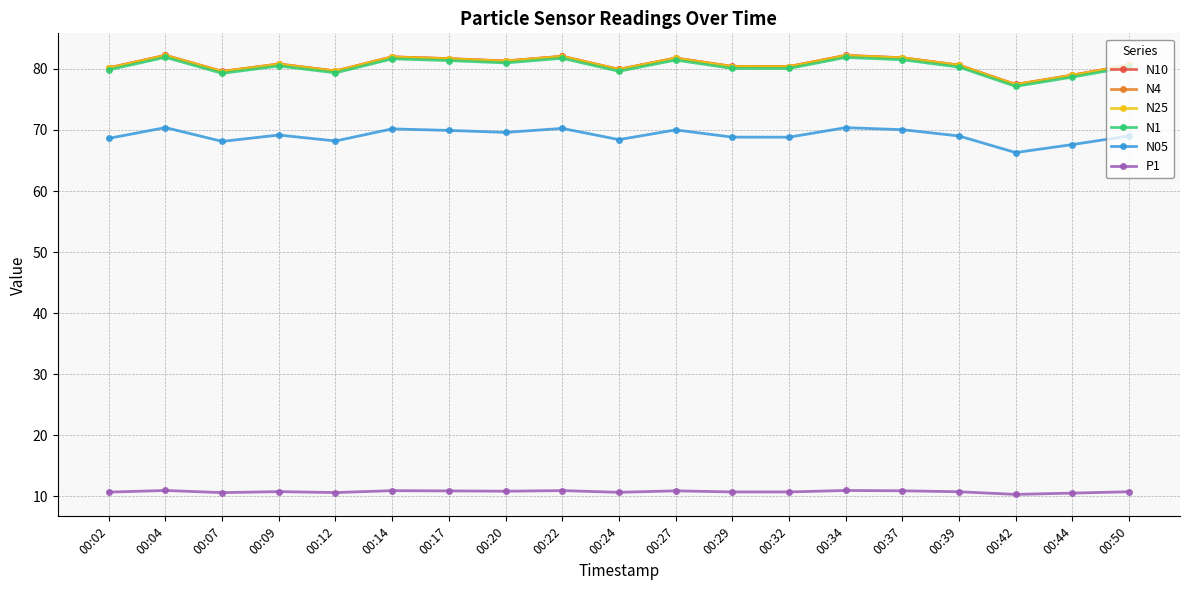

What is the lowest value of the N1 series?

77.1